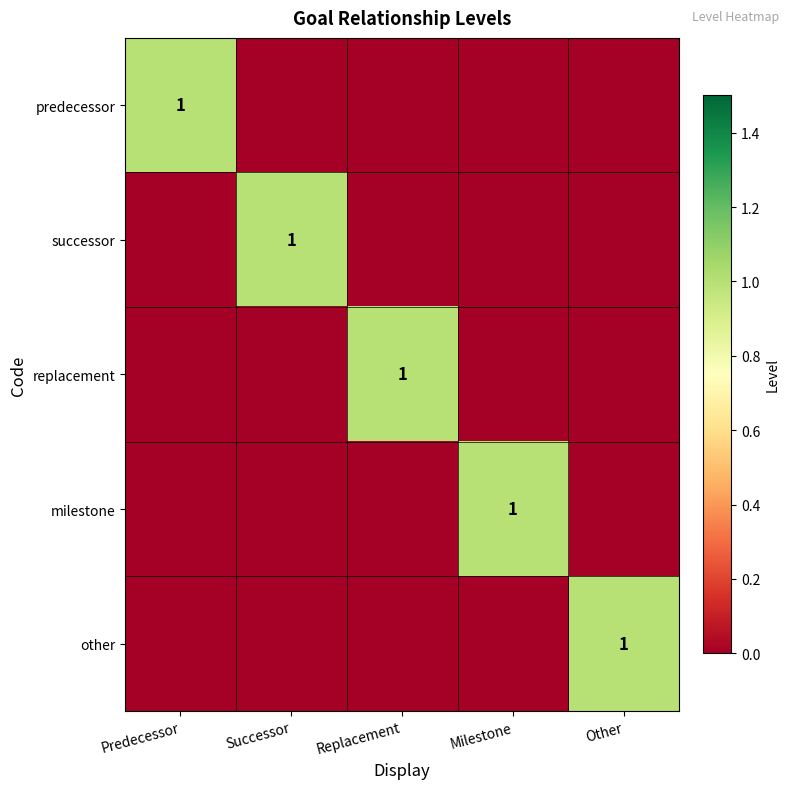

Is it true that milestone equals 0 at Milestone?

False